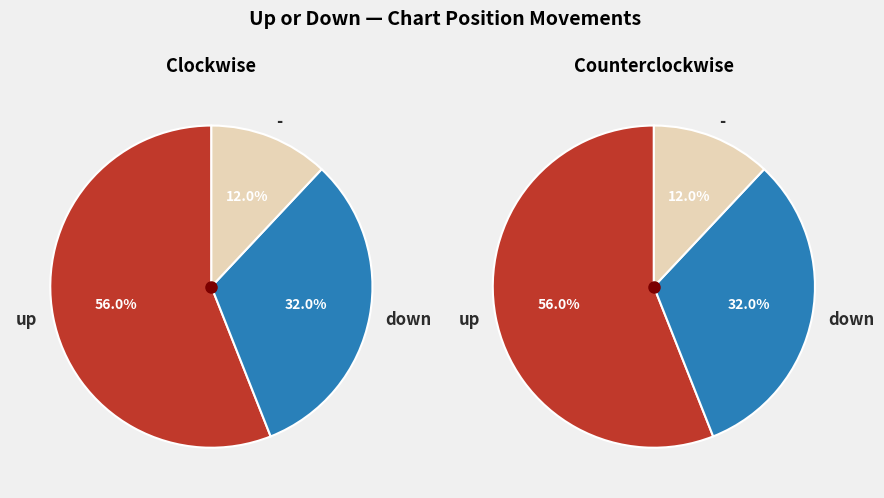

What is the ratio of the value at down to the value at up?

0.6